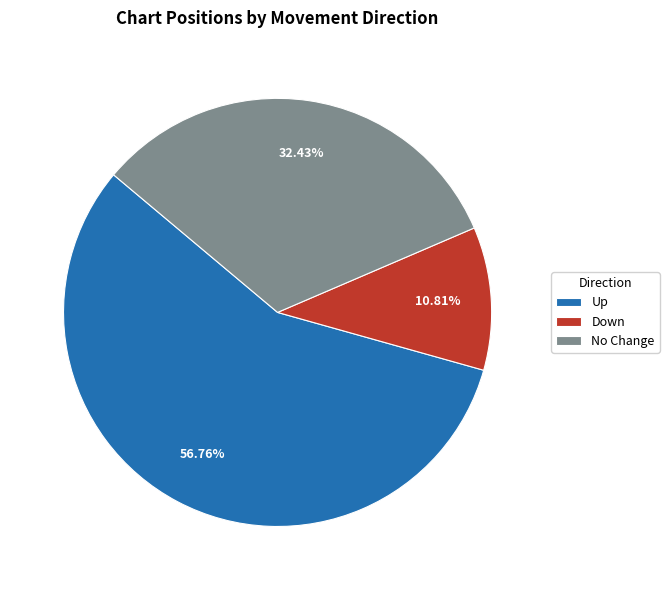

Do Up and Down together represent more than half of the pie?

Yes